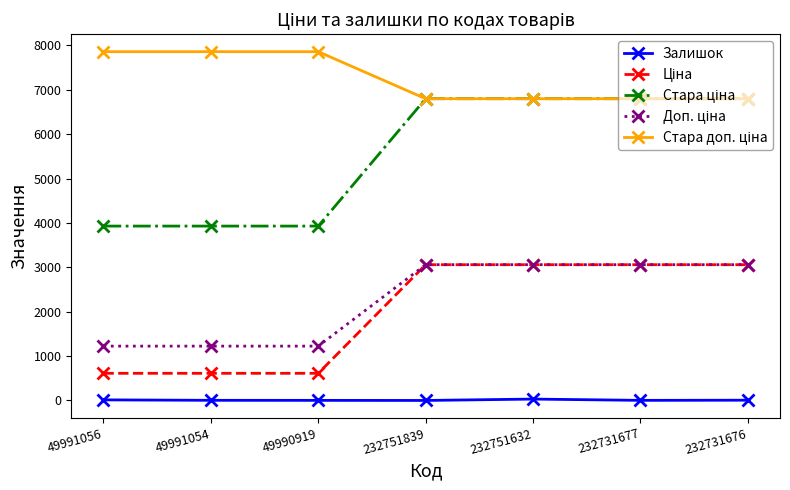

At how many categories does at least one series exceed 4178?

7